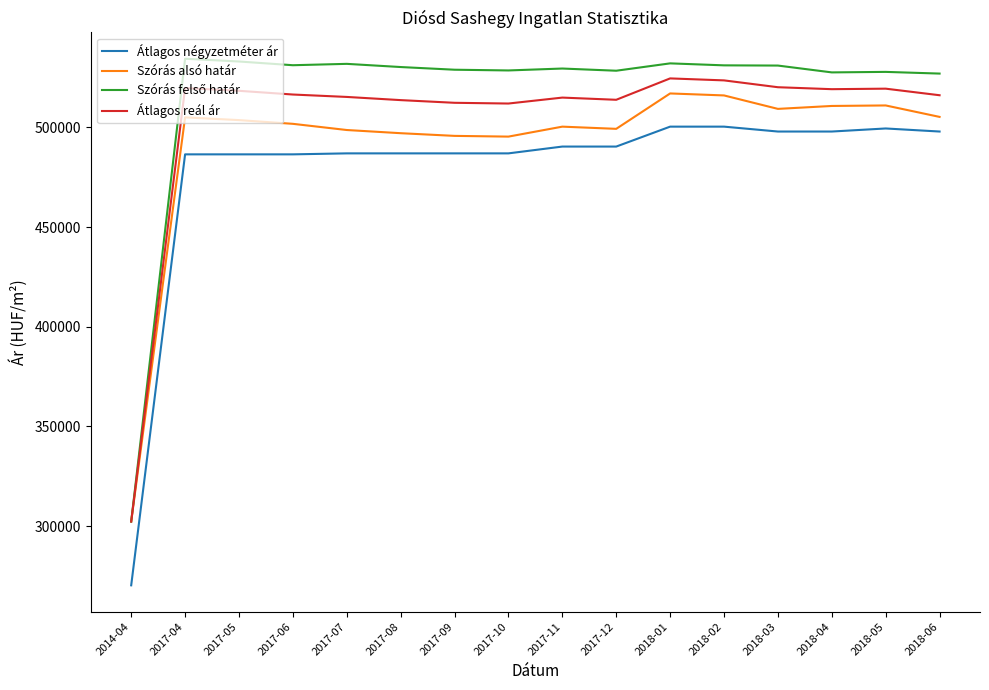

What is the spread (max minus min) of values at 2014-04?

31977